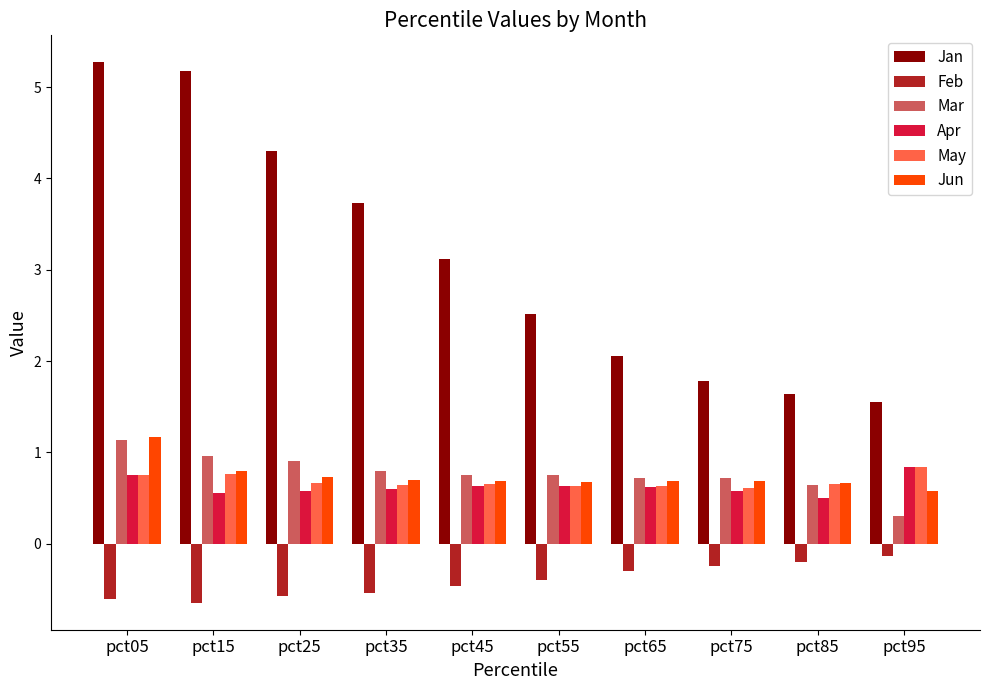

What is the spread (max minus min) of values at pct05?

5.9